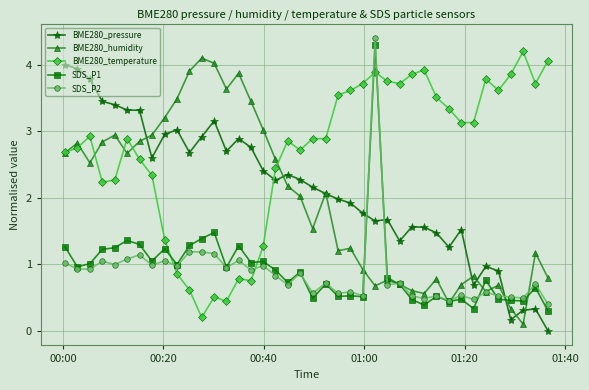

What is the value of the BME280_temperature point at the 7th from the left?

2.6